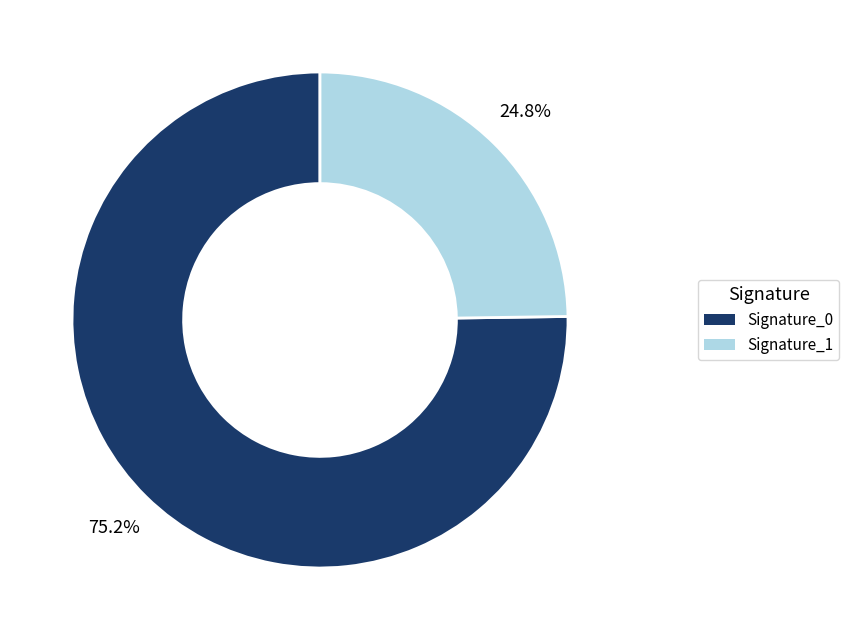

Is there any slice that represents more than half of the pie?

Yes